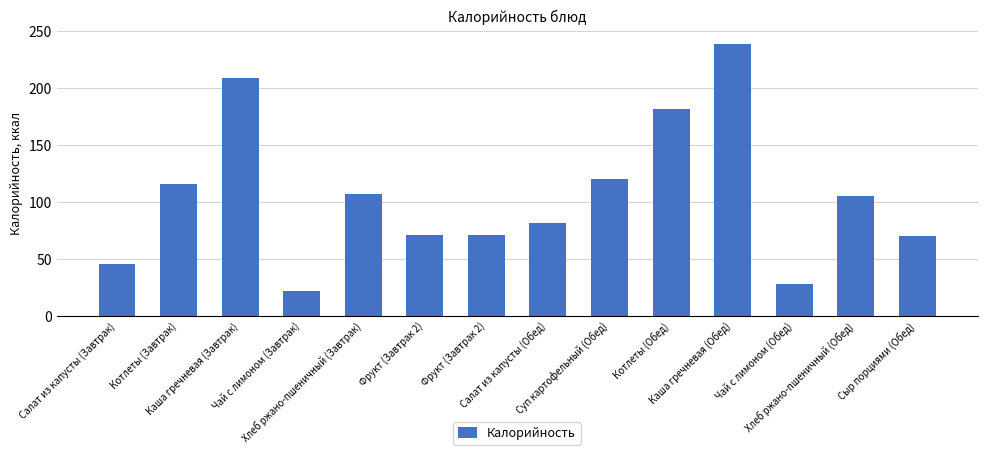

What is the ratio of the value at Фрукт (Завтрак 2) to the value at Фрукт (Завтрак 2)?

1.0